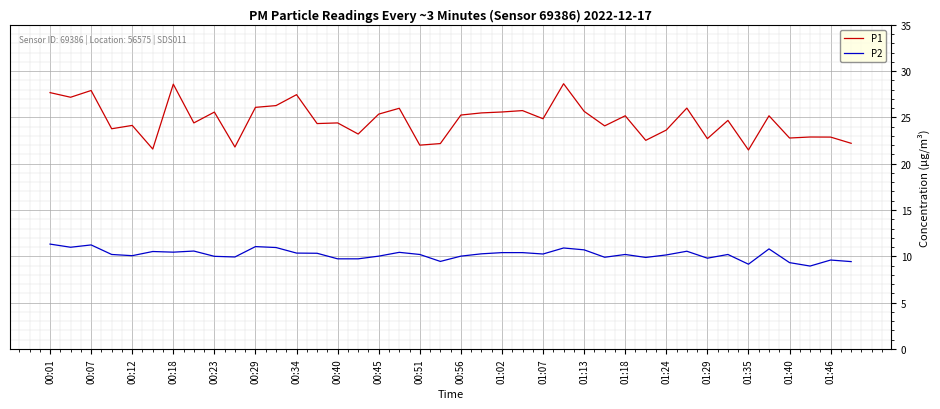

What is the greatest value displayed?

28.6